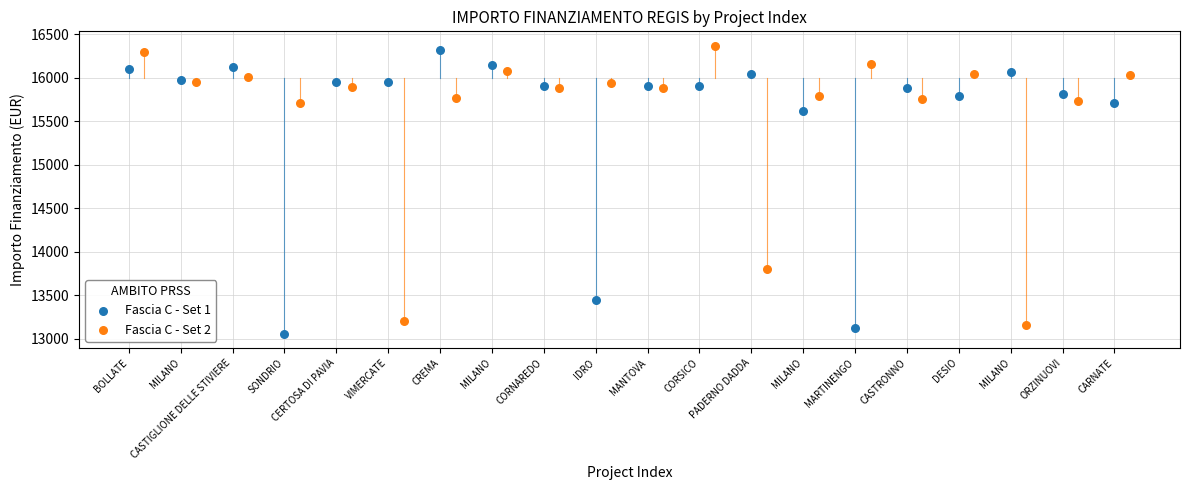

Which series has the largest Y range (max minus min)?

Fascia C - Set 1